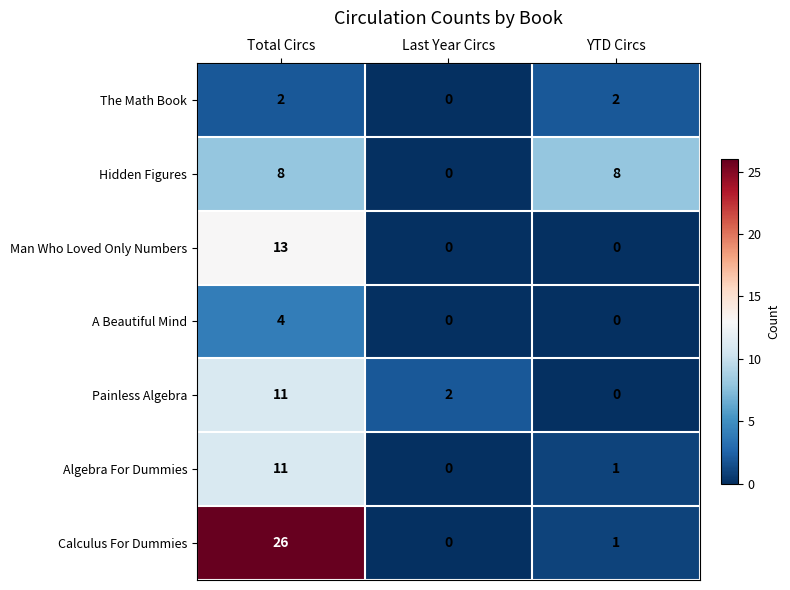

What is the difference between the maximum and minimum values in the A Beautiful Mind series?

4